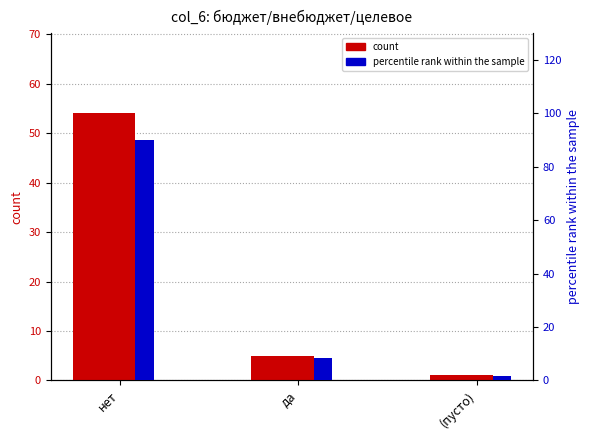

What is the difference between the maximum and second lowest values in the count series?

49.0